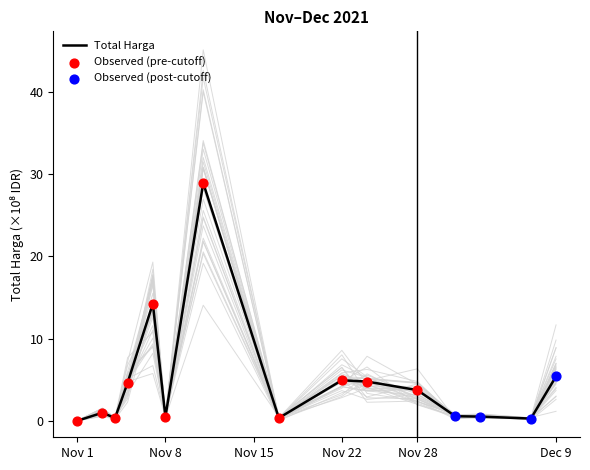

What is the change in value from 2021-11-04 to 2021-11-05?

+4.3